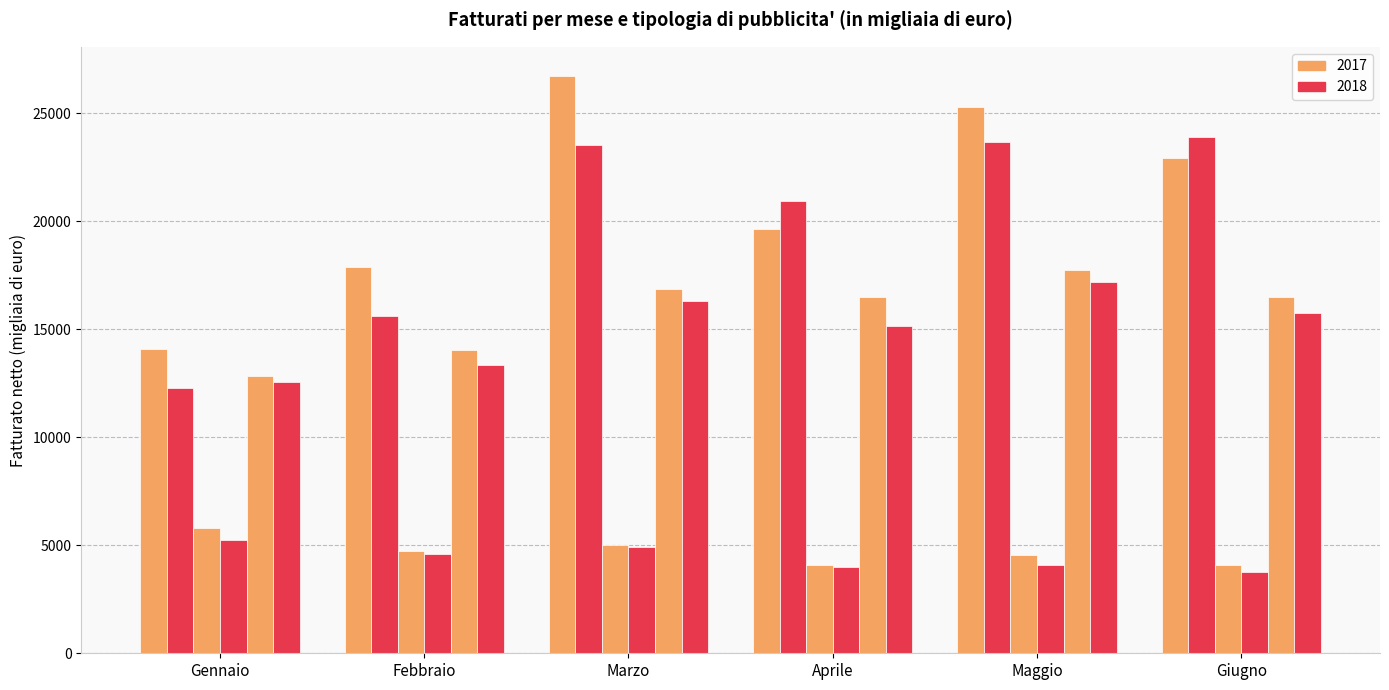

What is the label of the 5th bar from the right?

Febbraio